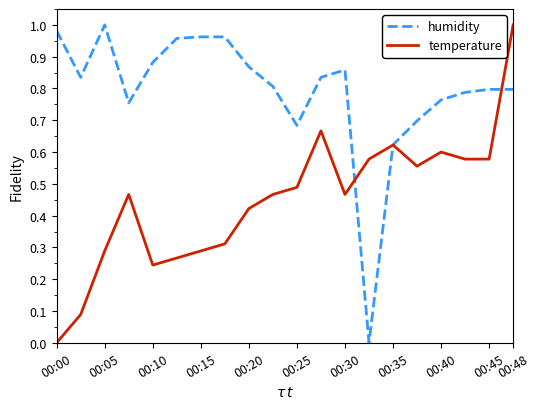

How many lines are shown in the chart?

2